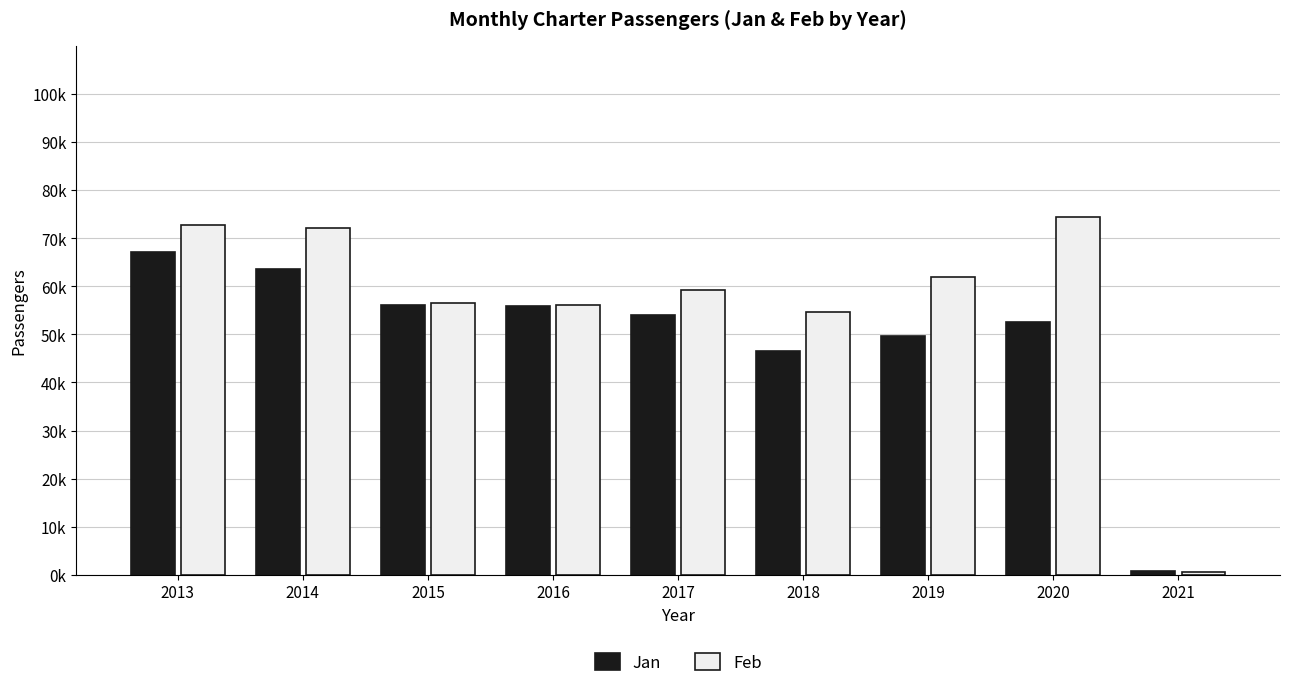

The Jan series shows 56133 at 2015. True or false?

True